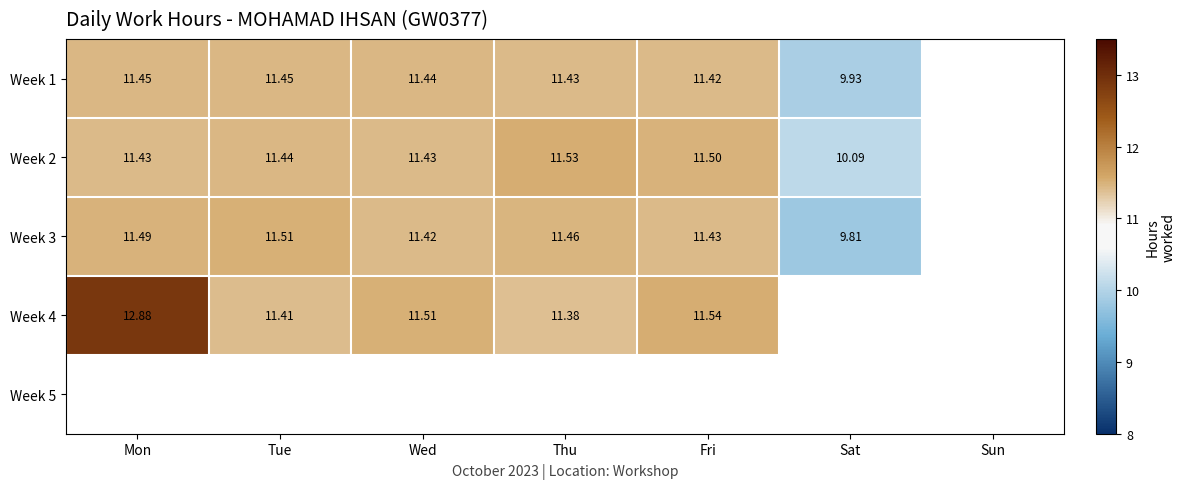

The value of Week 3 at Fri is 11.4. True or false?

True